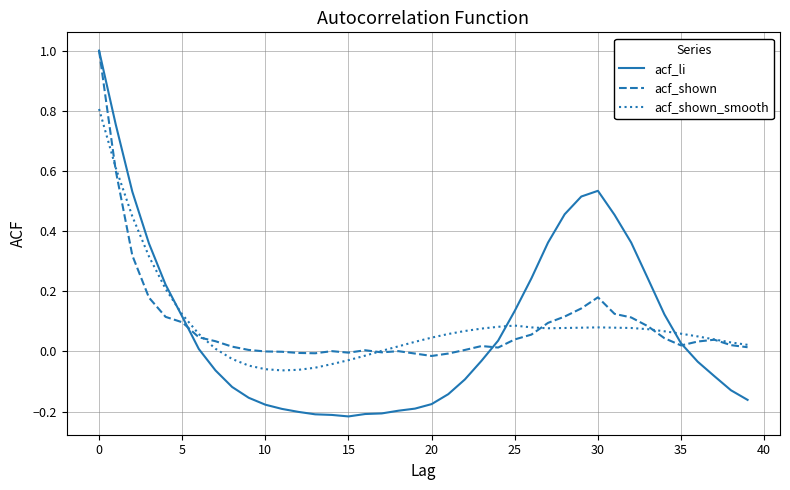

Which series has the largest range (max minus min)?

acf_li